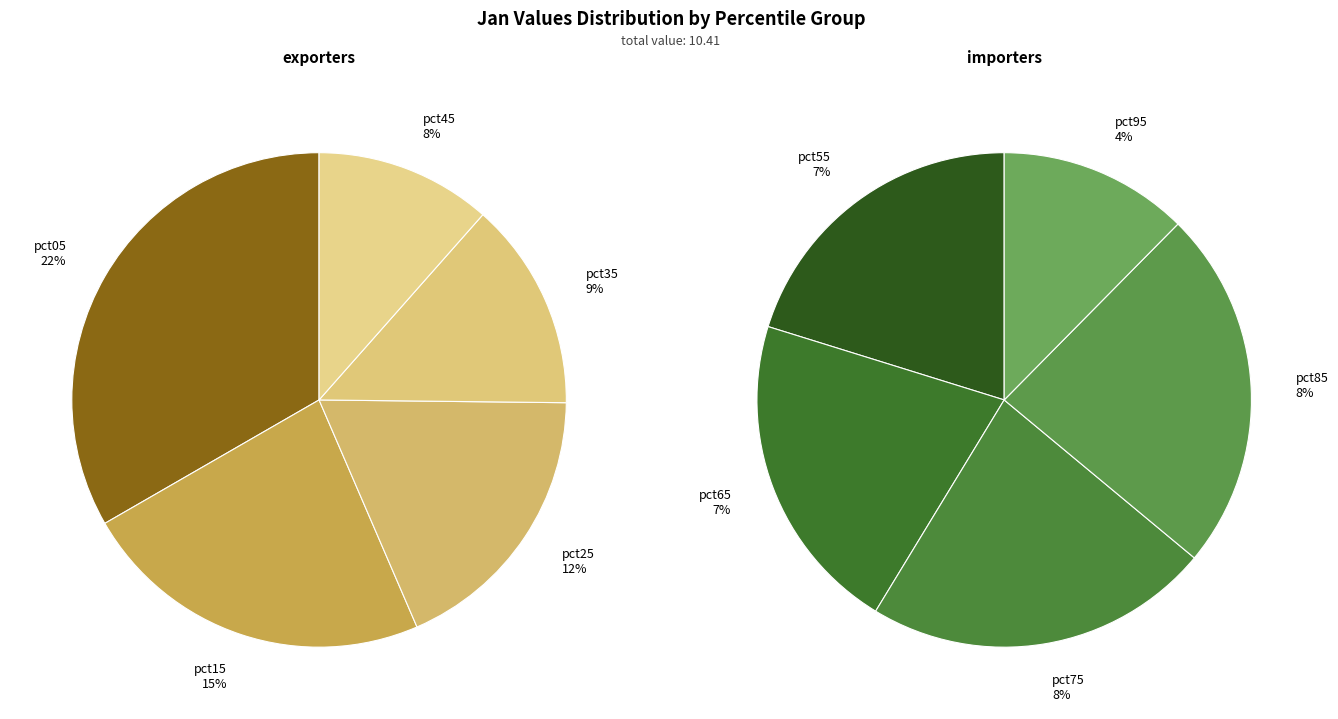

Which category has the smallest portion of the pie?

pct95